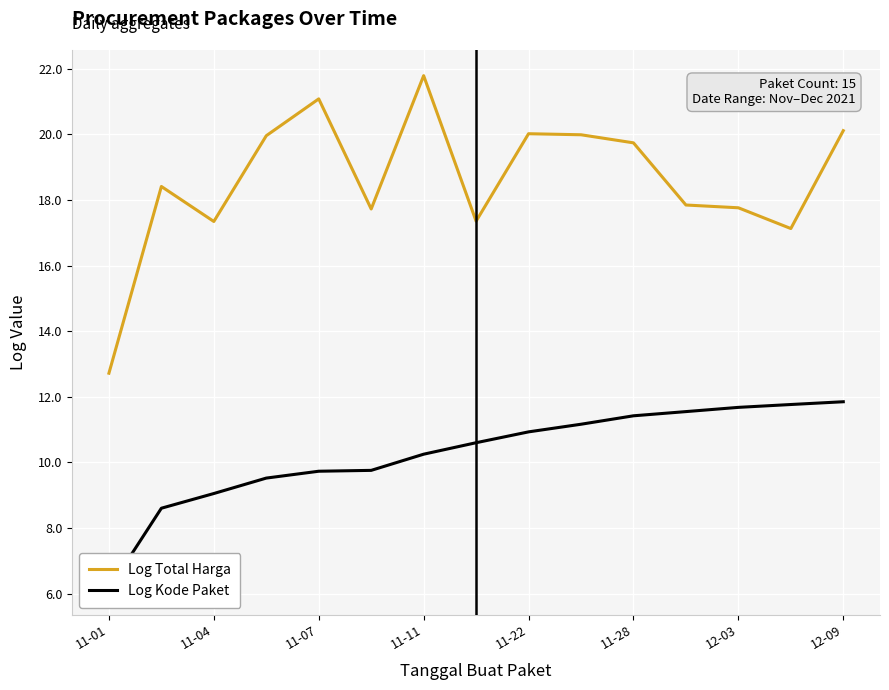

True or false: Log Total Harga and Log Kode Paket cross at least once.

False